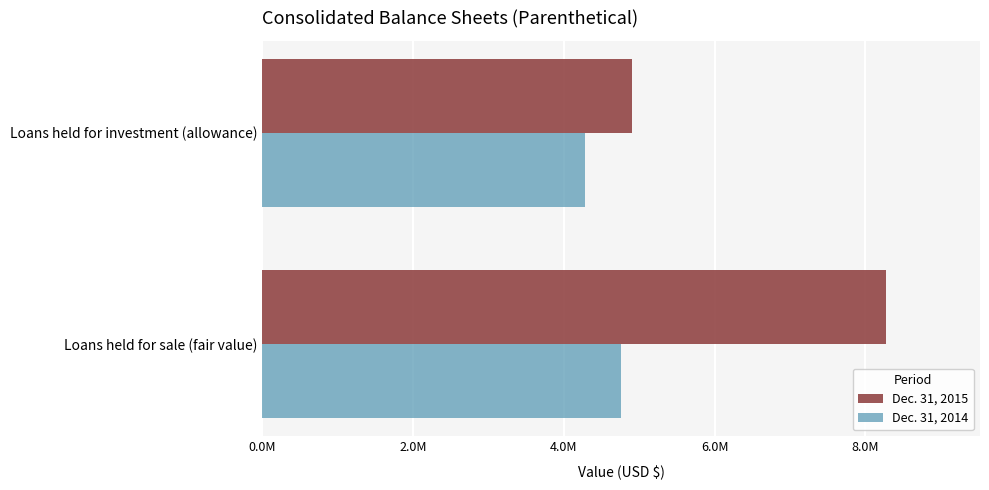

What are all the series names shown in the legend?

Dec. 31, 2015, Dec. 31, 2014